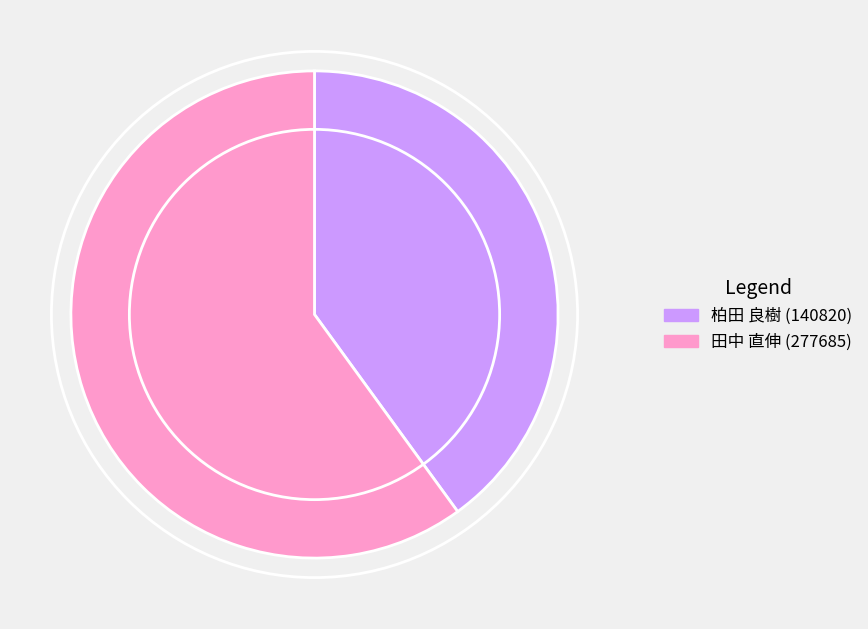

Combined, do 柏田 良樹 (140820) and 田中 直伸 (277685) account for over 50%?

Yes